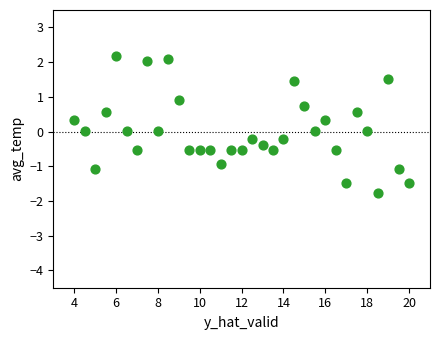

What is the range of Y values (max minus min)?

4.0